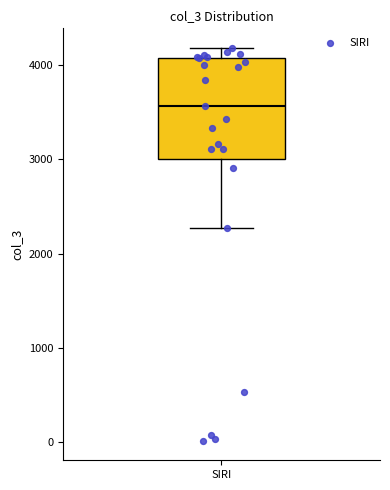

Read this box plot against the y-axis: the position of the median line, the range covered by the box, and the ends of both whiskers. The values are not printed on the chart, so give them approximately, as read against the axis.

median 3600, box 3000 to 4100, whiskers 2300 to 4200